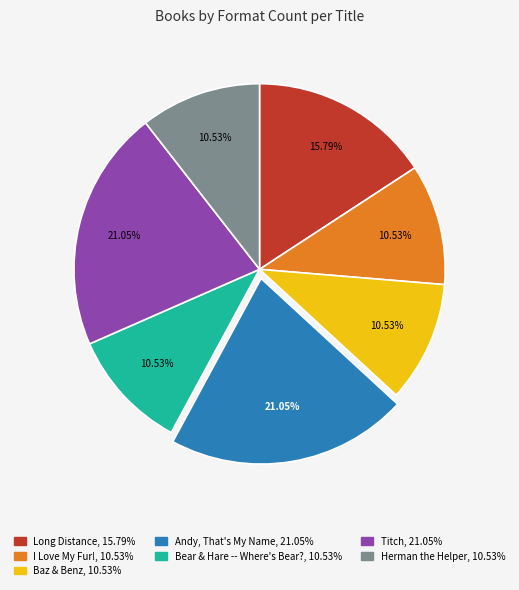

Is the sum of Bear & Hare -- Where's Bear? and Andy, That's My Name greater than half?

No